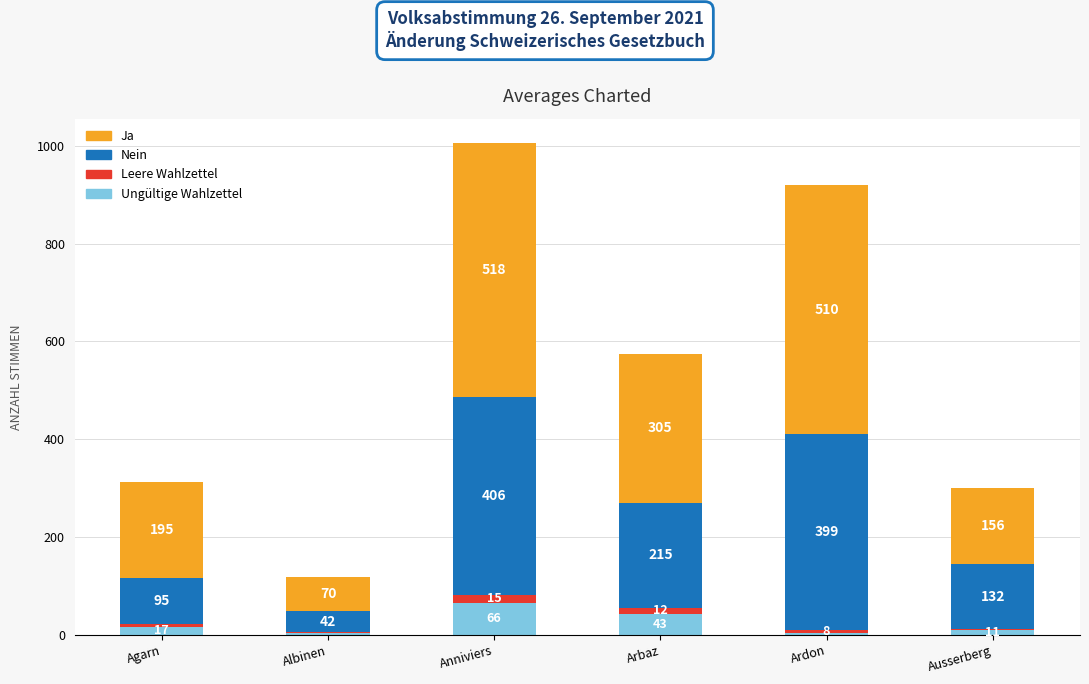

Are the bars horizontal?

No